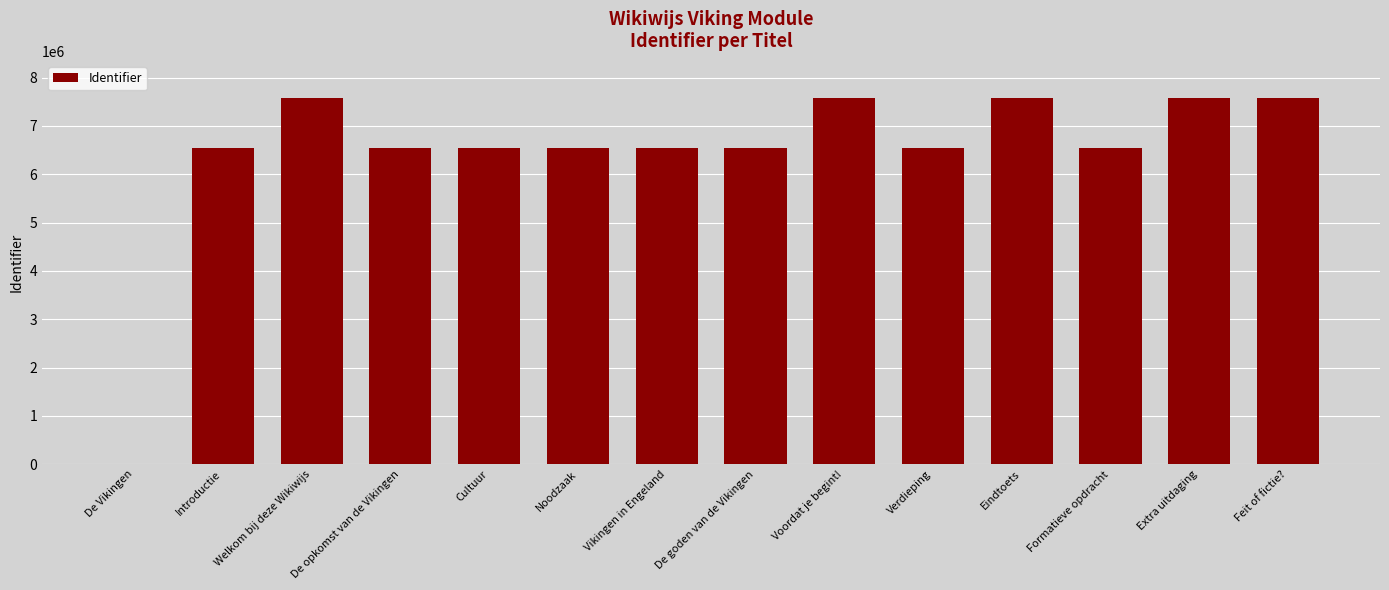

Is it true that the value at Vikingen in Engeland is 6537021?

True